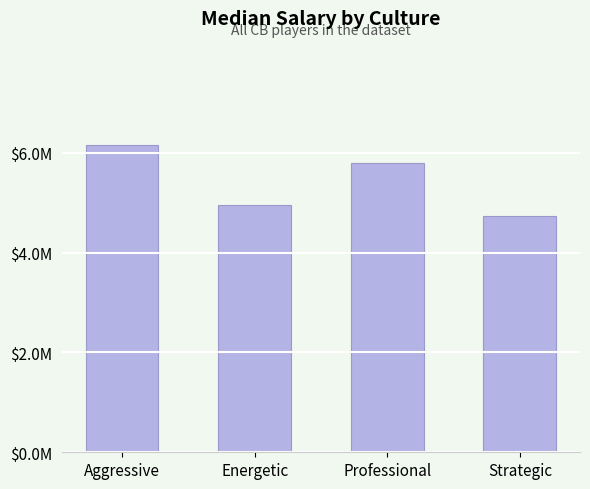

What is the change in value from Energetic to Strategic?

-0.2